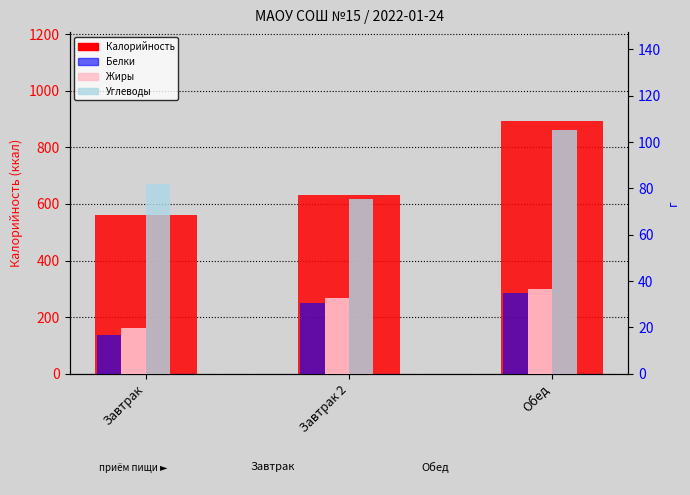

What is the sum of all Углеводы values?

262.7